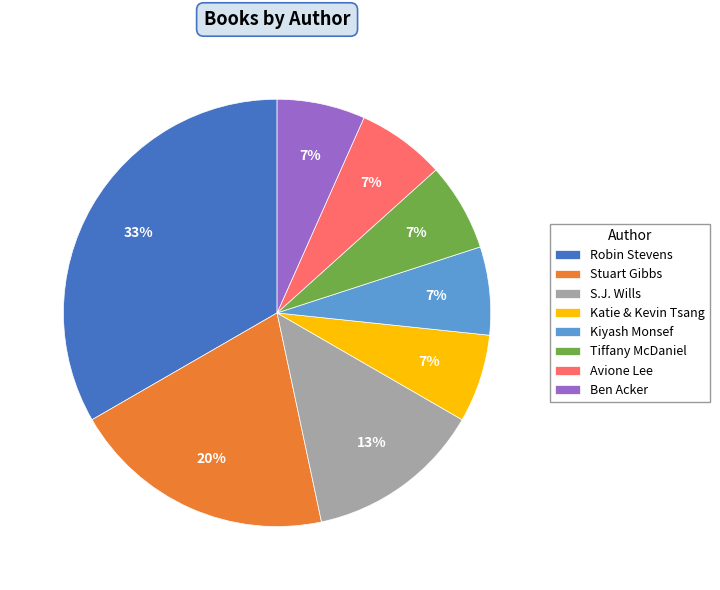

The Robin Stevens slice represents 43% of the pie. True or false?

False